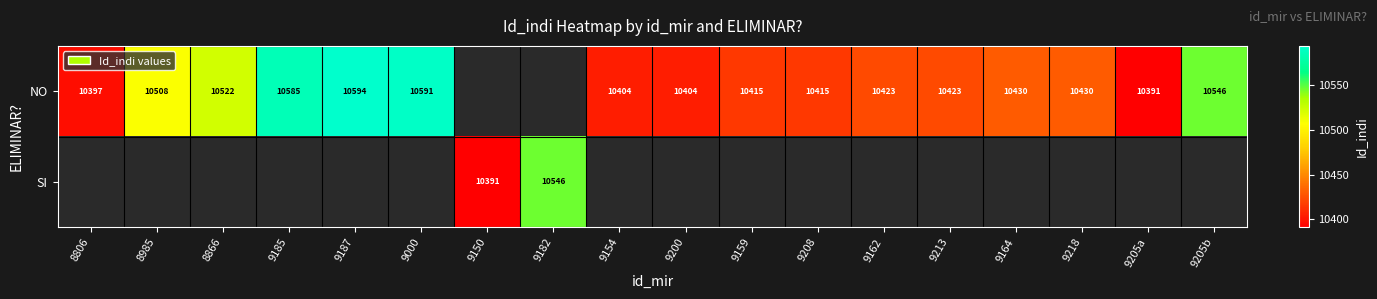

The value of NO at 9159 is 4199. True or false?

False